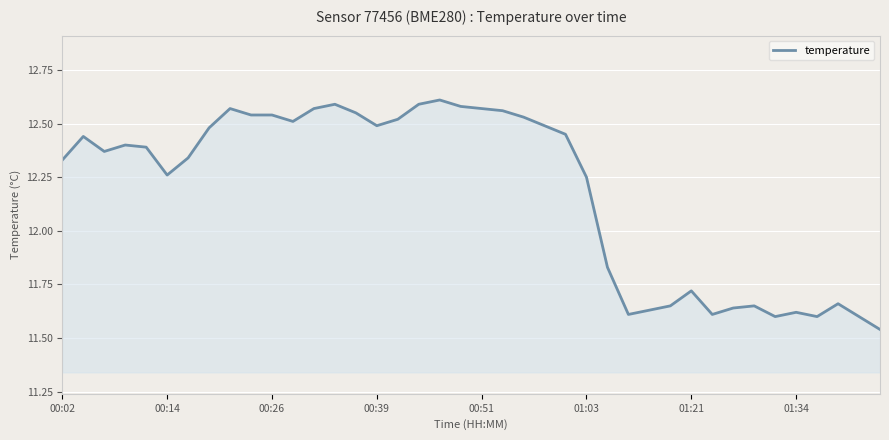

What is the difference between the maximum and minimum values?

1.1